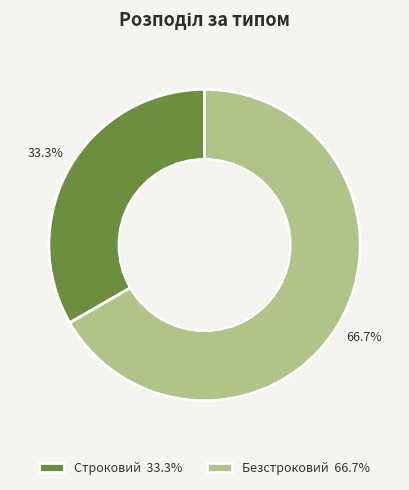

Which category accounts for the majority?

Безстроковий